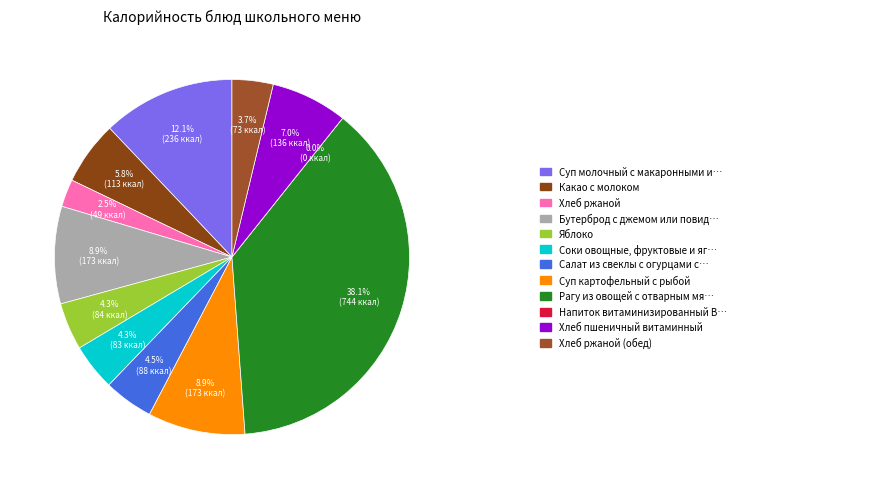

To the nearest percent, what portion does Хлеб пшеничный витаминный represent?

7%